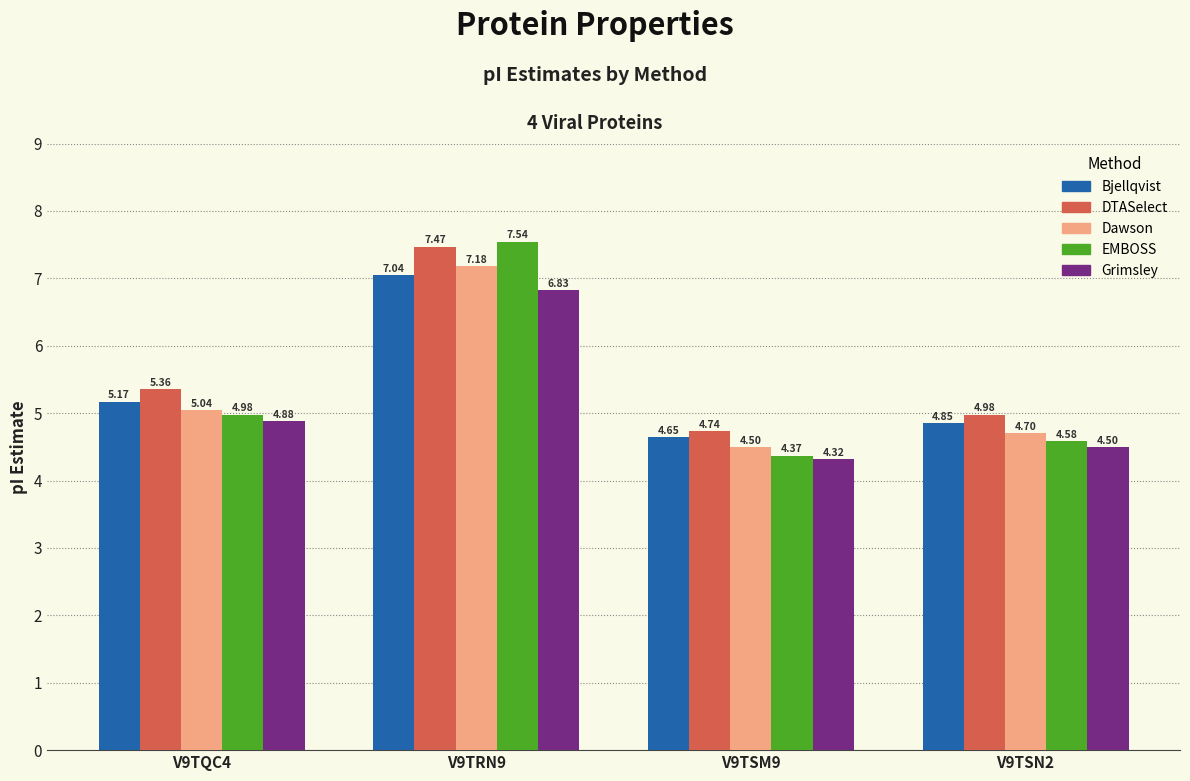

What is the value of the Dawson bar at the 3rd from the left?

4.5